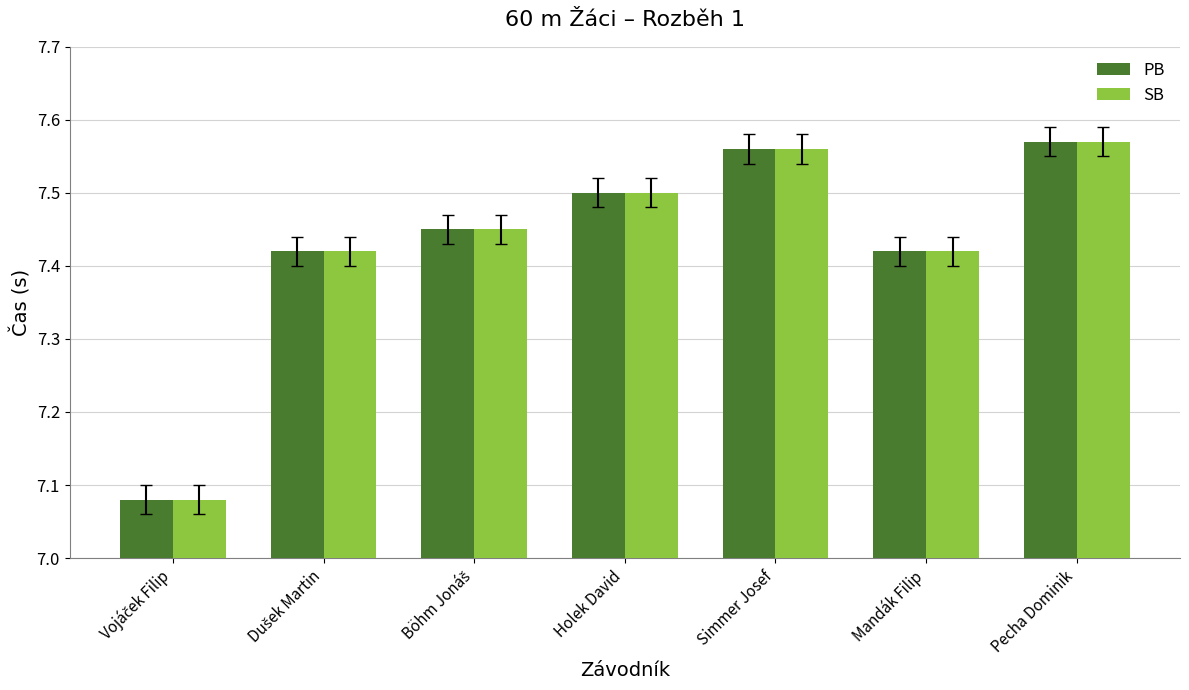

Is it true that PB equals 7.5 at Holek David?

True